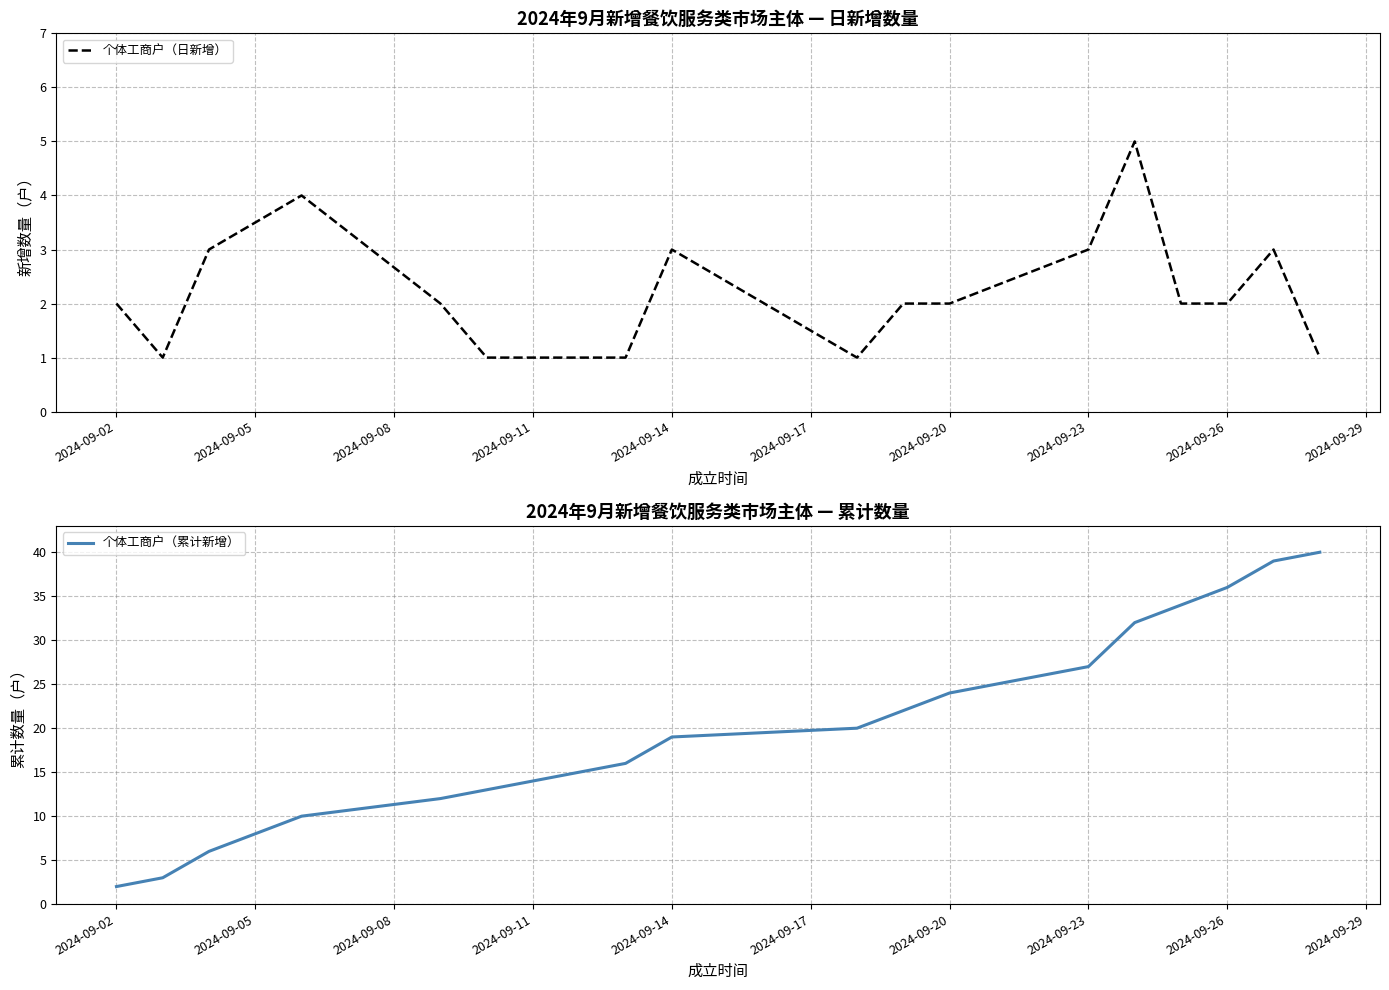

Reading left to right, extract all data points from this chart.

个体工商户（日新增）: 2	1	3	4	2	1	1	1	1	3	1	2	2	3	5	2	2	3	1
个体工商户（累计新增）: 2	3	6	10	12	13	14	15	16	19	20	22	24	27	32	34	36	39	40